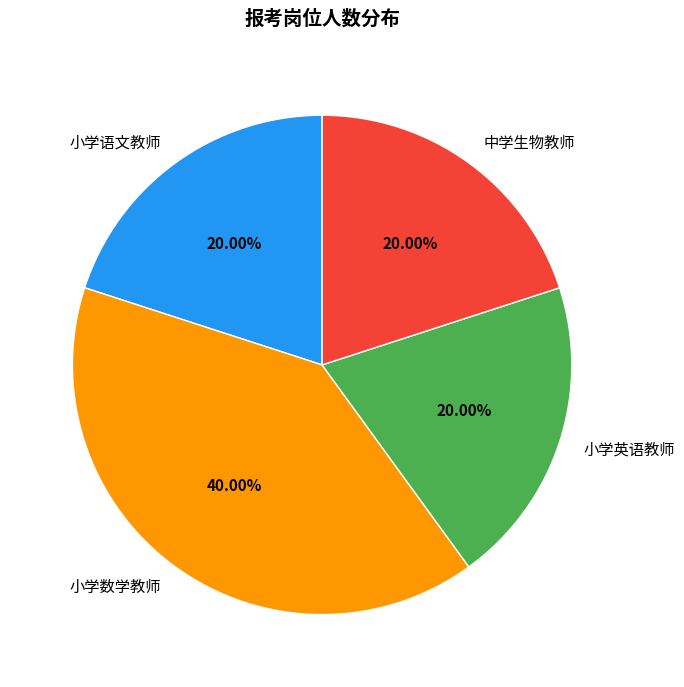

To the nearest percent, what percentage of the pie is 中学生物教师?

20%